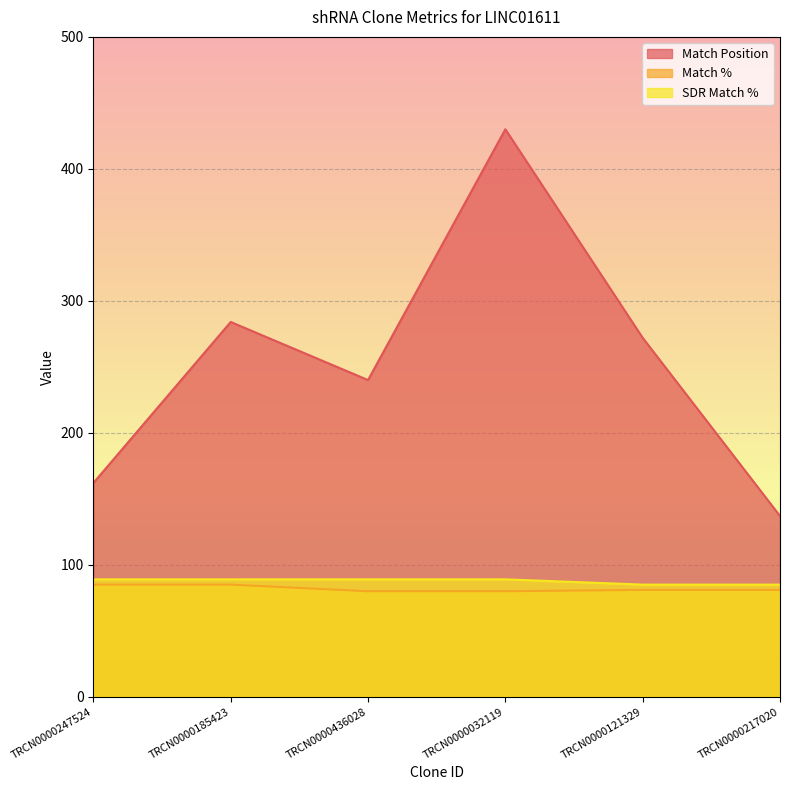

How many data points in Match Position are less than 272?

3